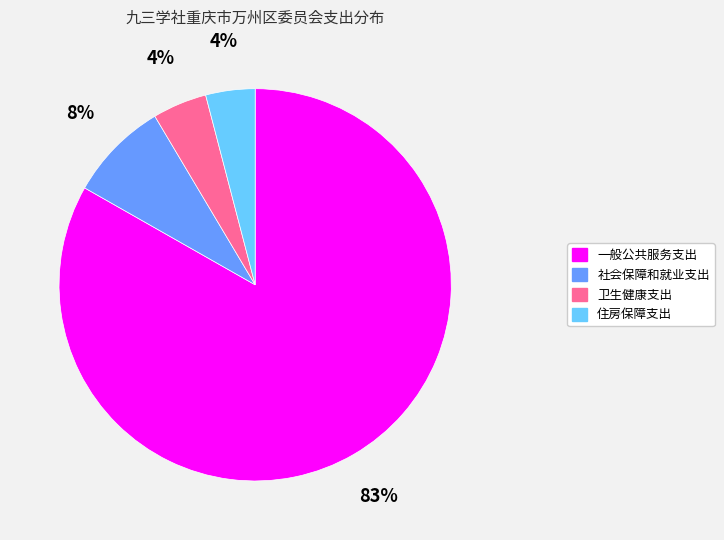

The 一般公共服务支出 slice represents 83% of the pie. True or false?

True